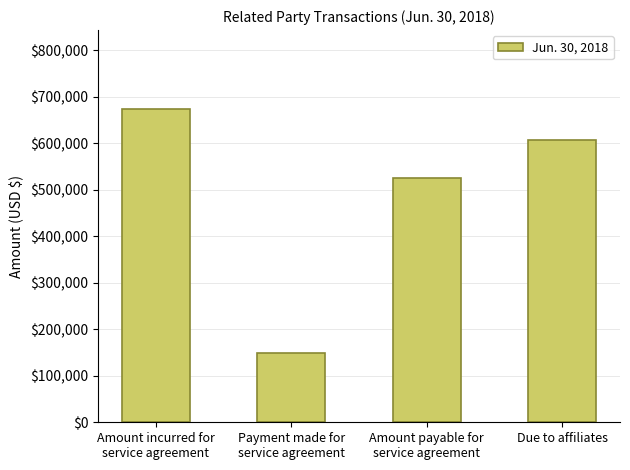

What is the minimum value shown in the chart?

150000